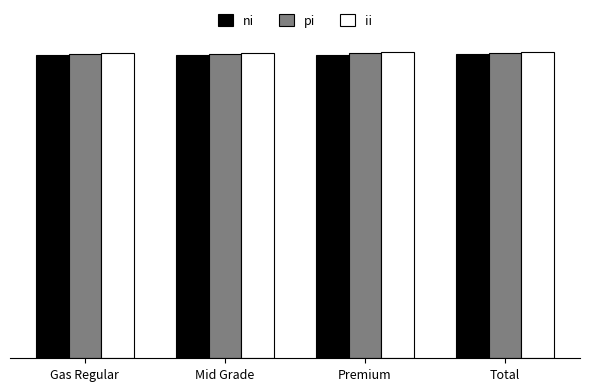

What are all the series names shown in the legend?

ni, pi, ii